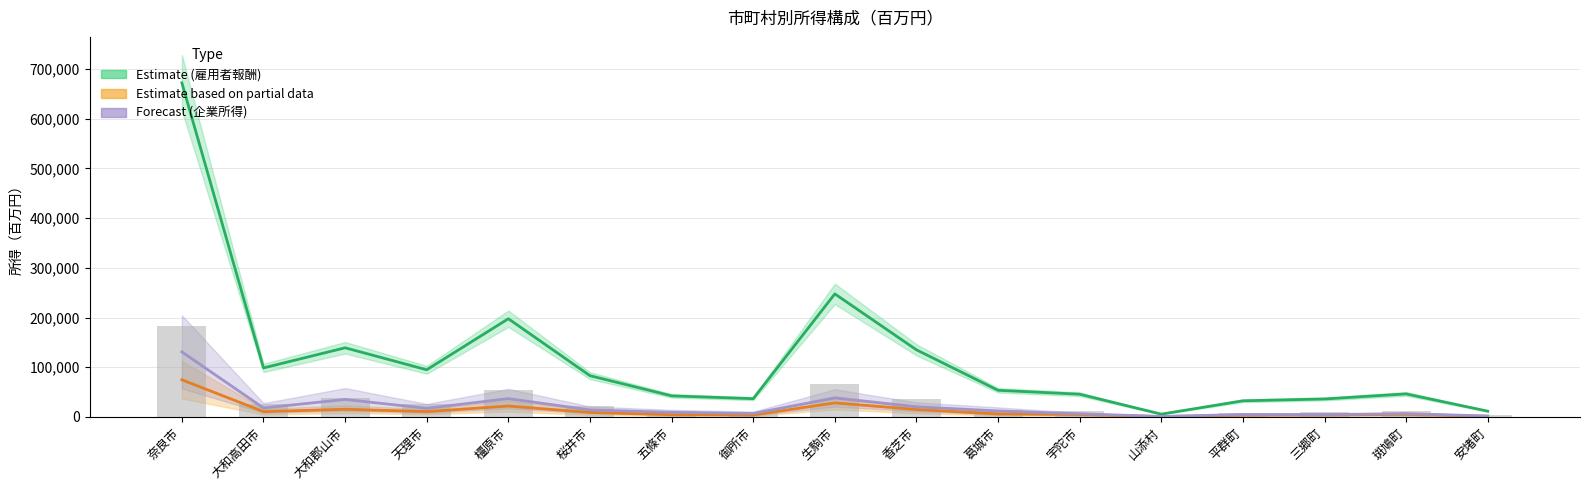

List the labels in order of Forecast (企業所得)_line value, largest first.

奈良市, 生駒市, 橿原市, 大和郡山市, 香芝市, 大和高田市, 天理市, 桜井市, 葛城市, 五條市, 御所市, 斑鳩町, 宇陀市, 平群町, 三郷町, 安堵町, 山添村